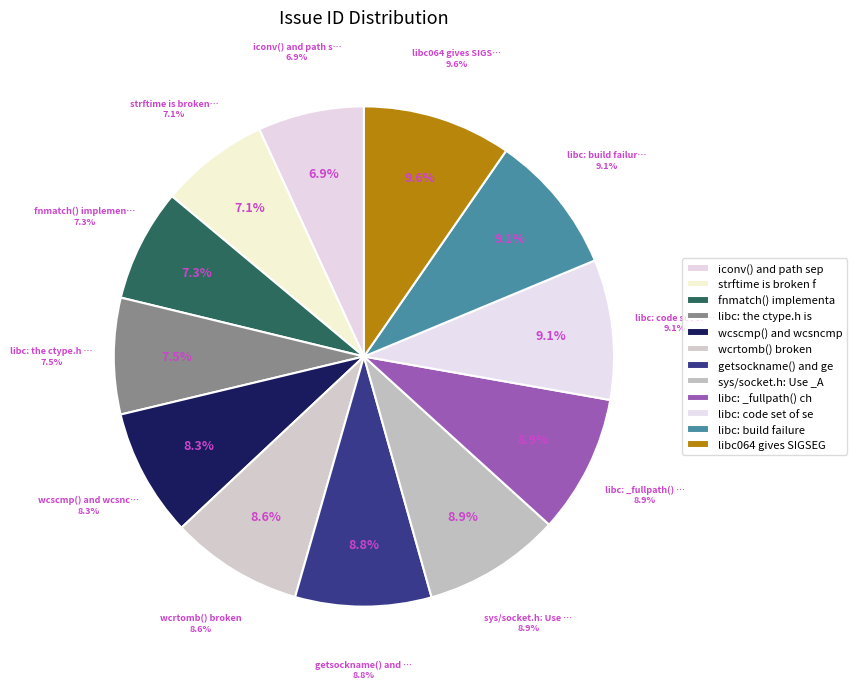

Is there any slice that represents more than half of the pie?

No